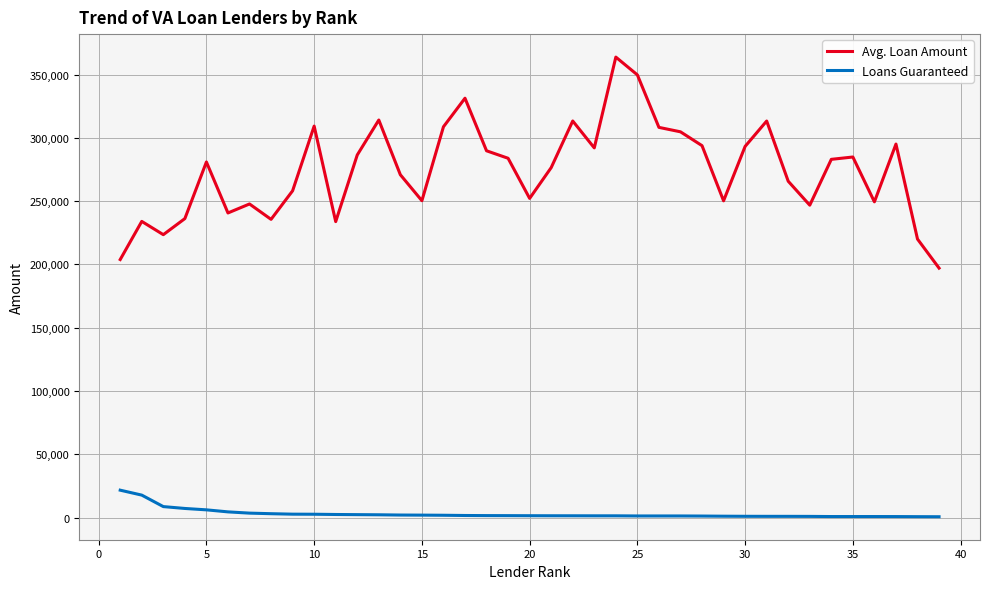

Which series has the largest total across all categories?

Avg. Loan Amount